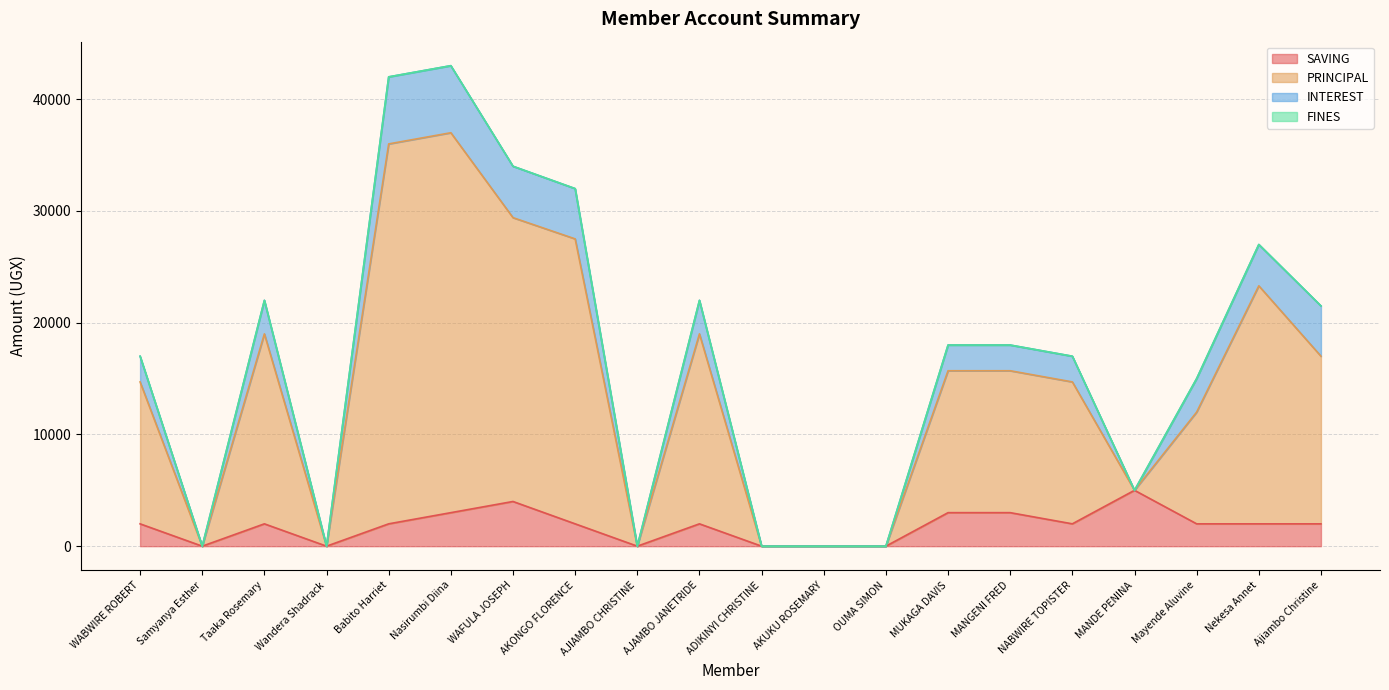

True or false: PRINCIPAL and SAVING cross at least once.

False